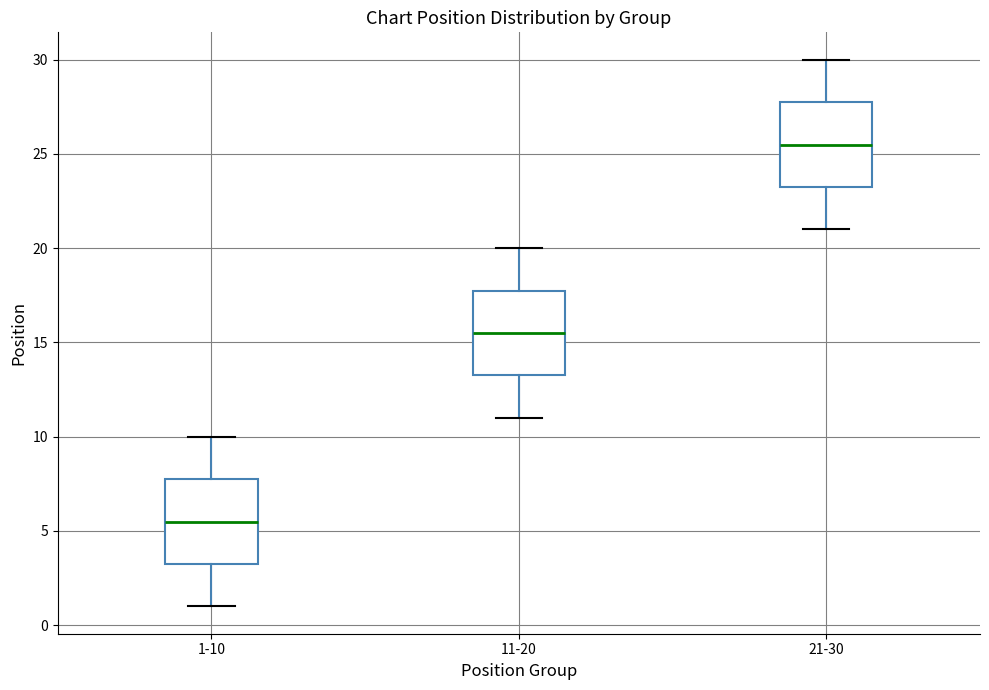

Which box's median line is the lowest?

1-10